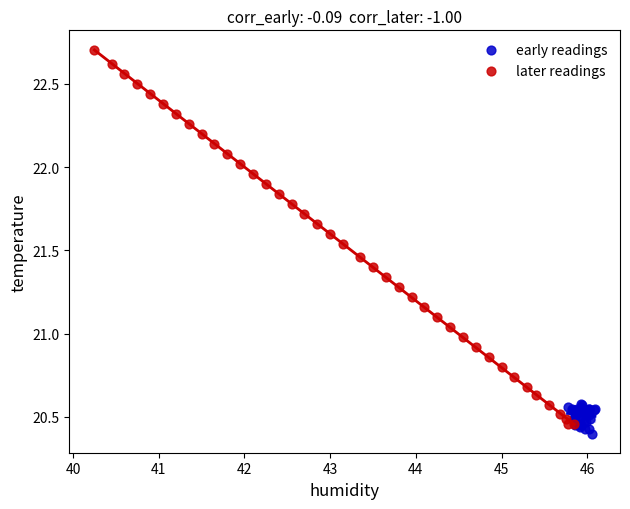

Which series reaches the maximum Y coordinate?

later readings